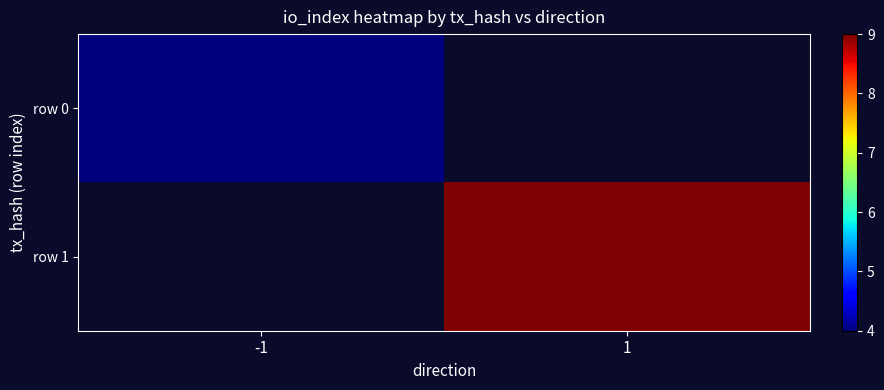

What value does the row 1 series have at 1?

9.0